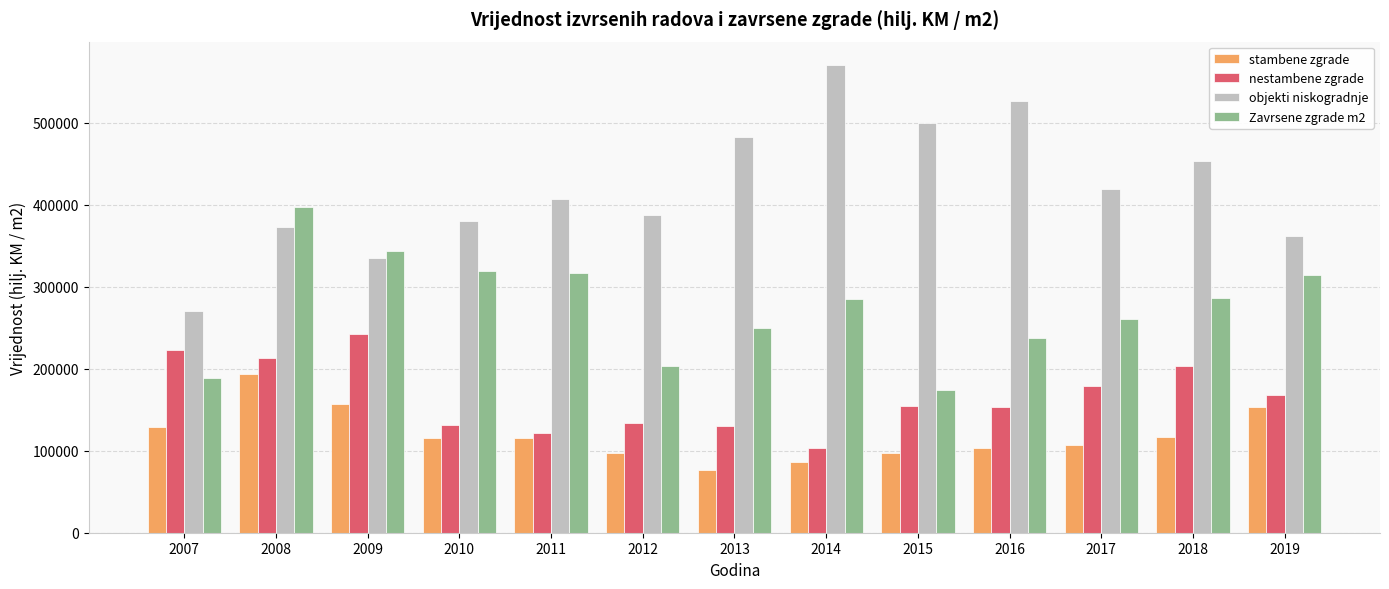

What is the difference between the highest and lowest values at 2019?

209440